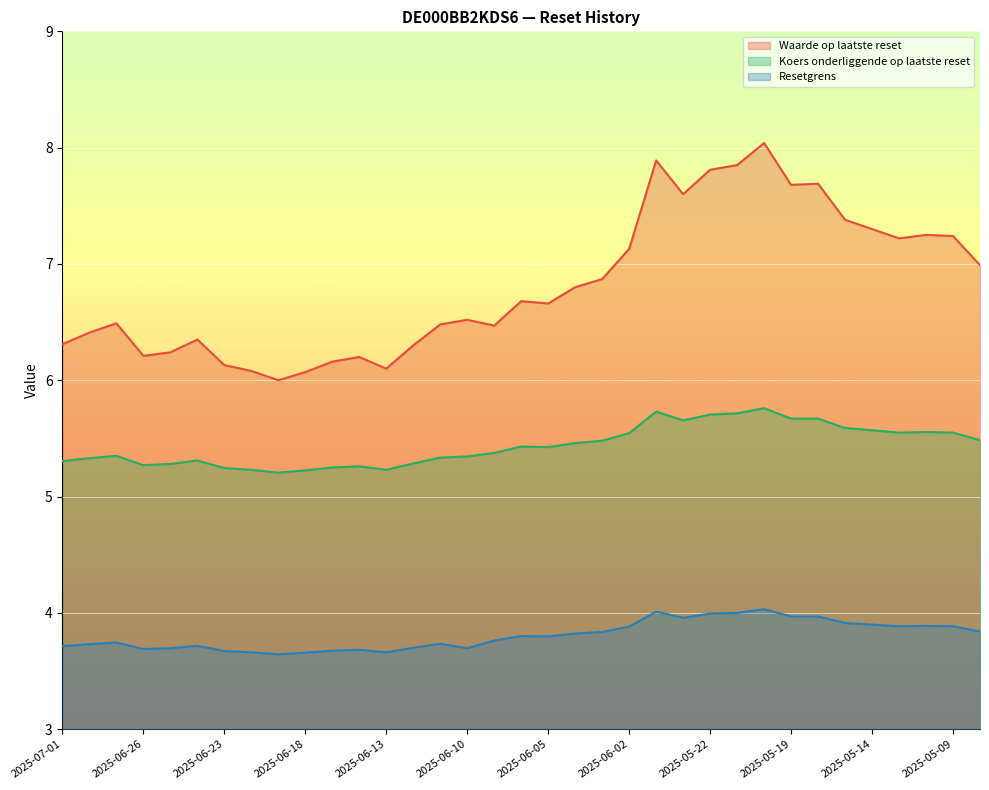

At how many categories does at least one series exceed 5?

35